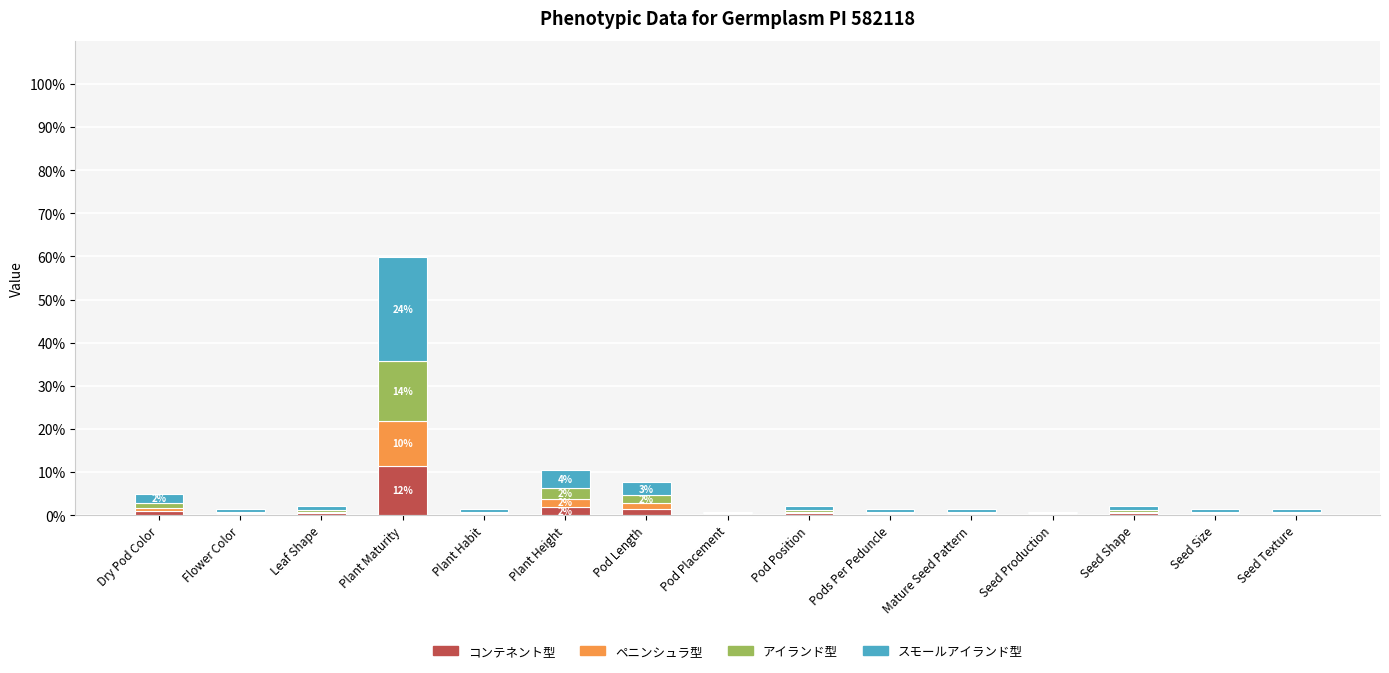

Which category has the highest value in the コンテネント型 series?

Plant Maturity